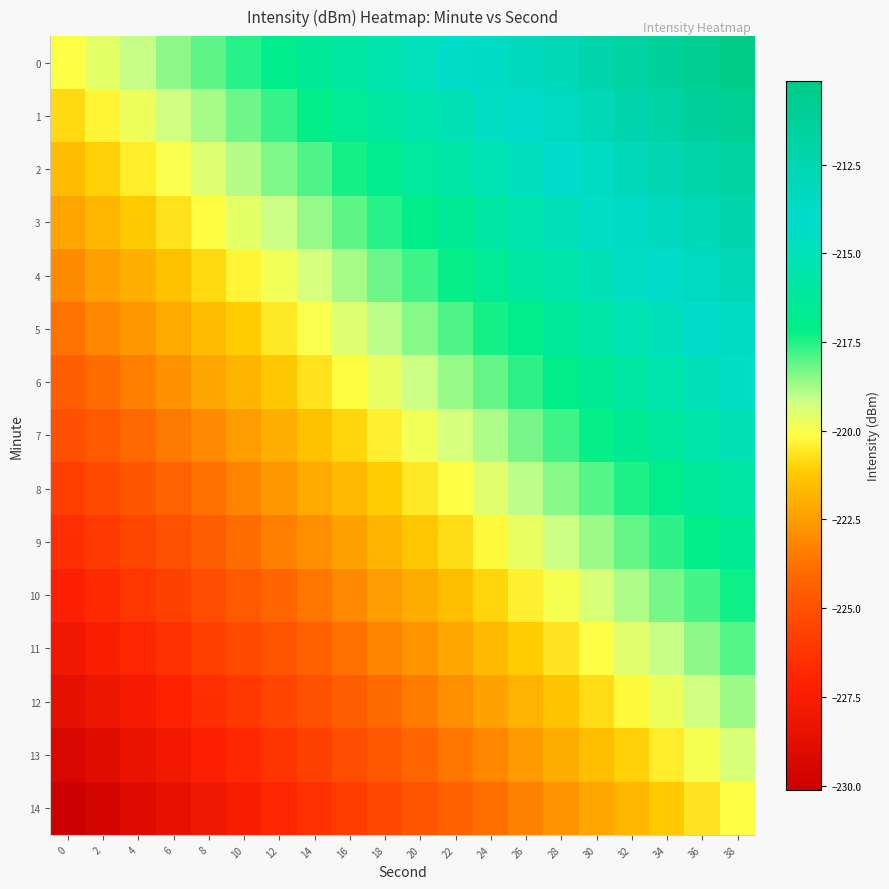

Which category has the highest value across all series?

38